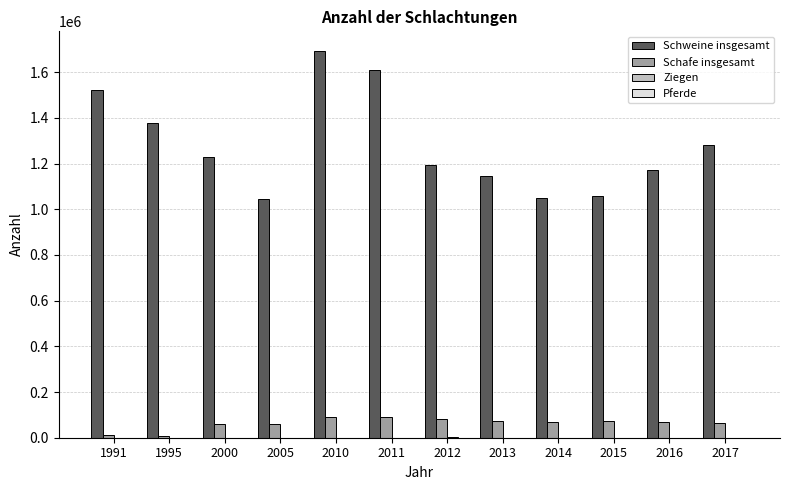

What is the maximum value for Schweine insgesamt?

1694013